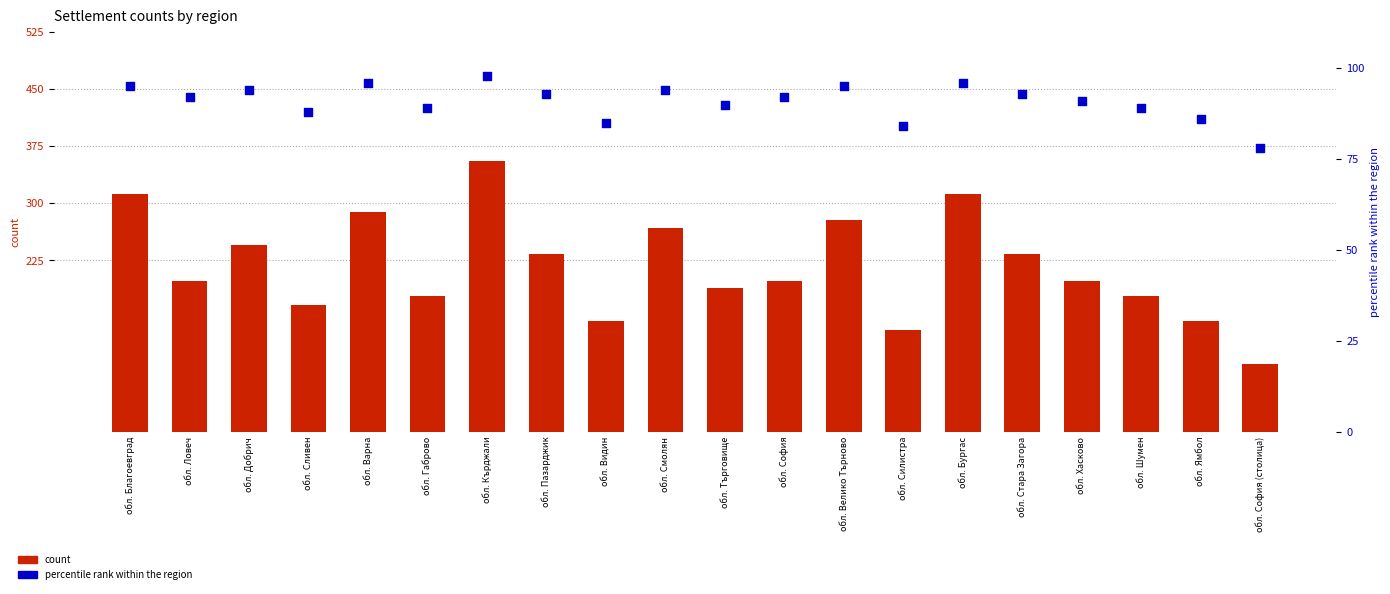

Which series has the widest spread of Y values?

count